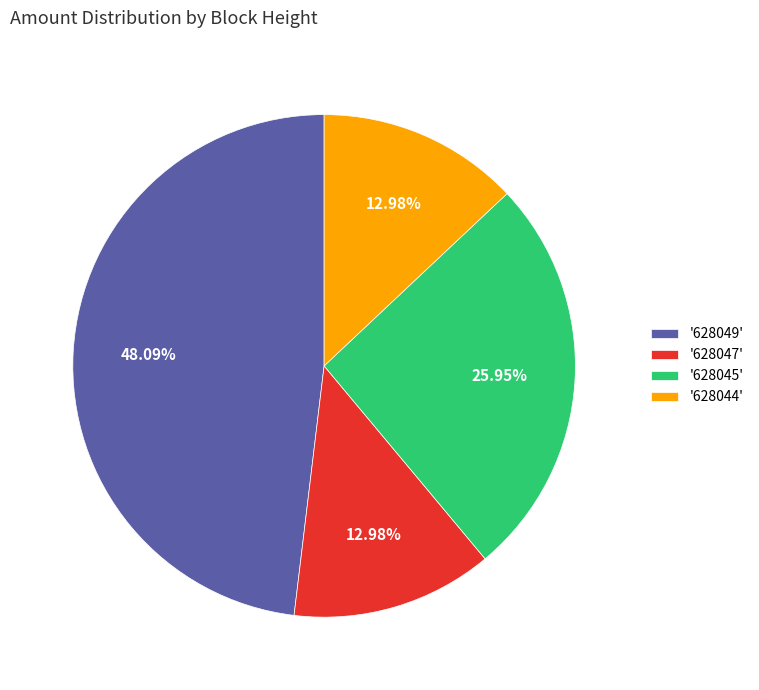

Is there any slice that represents more than half of the pie?

No